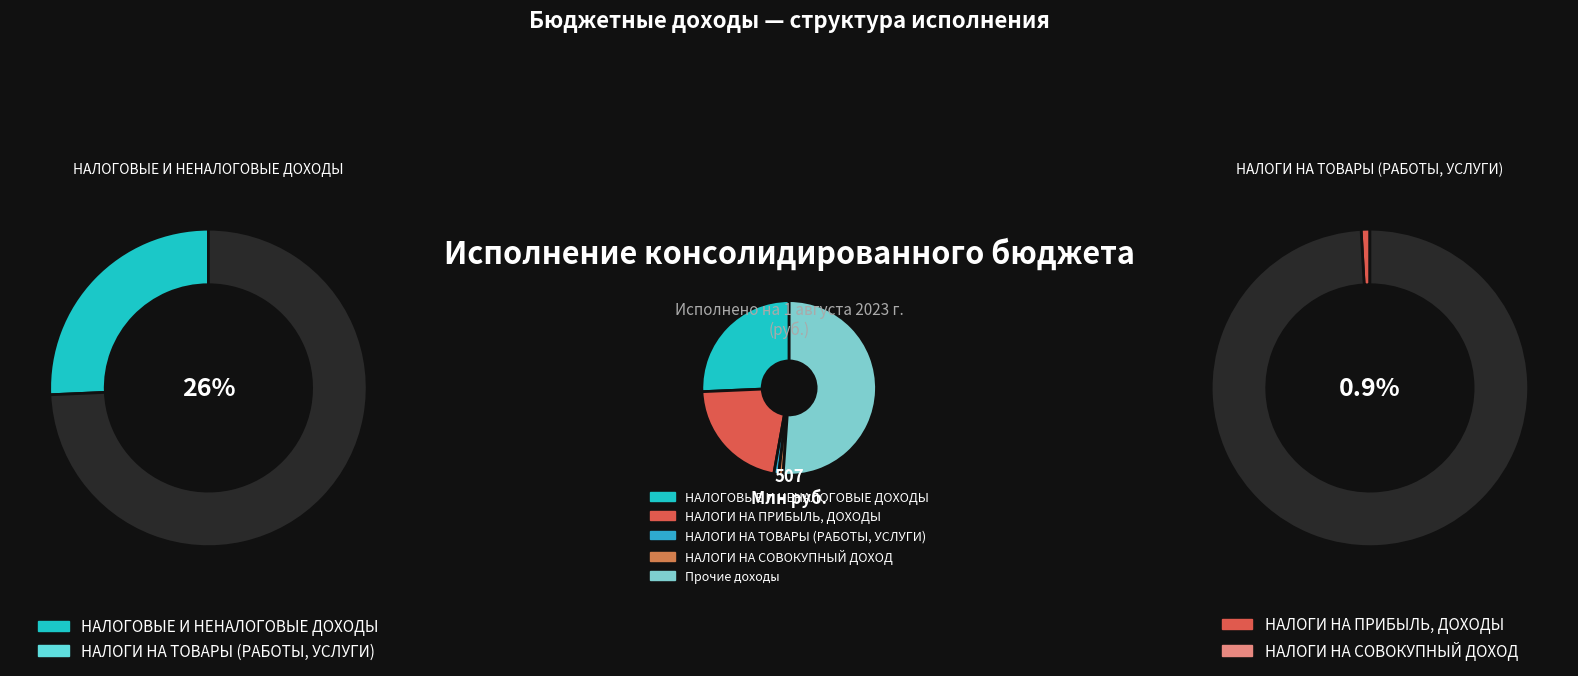

To the nearest percent, what is the difference between the largest and smallest slice percentages?

50%